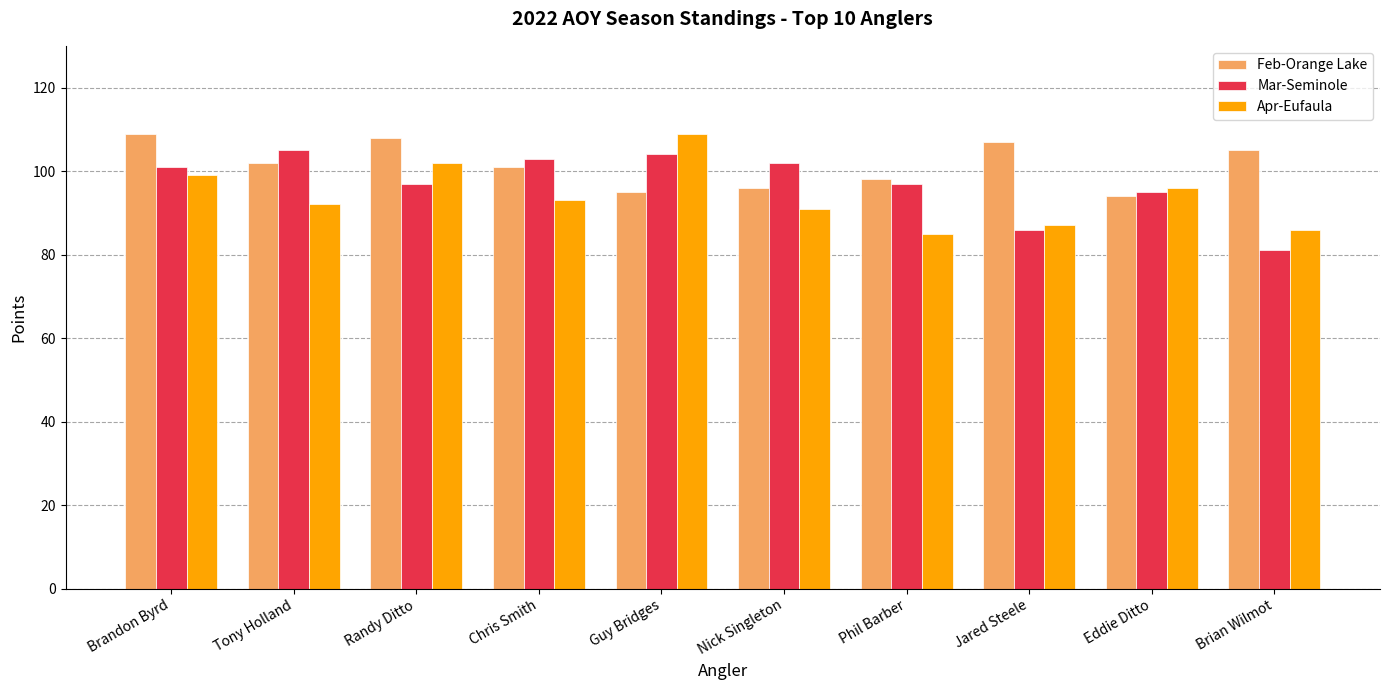

Where does the Feb-Orange Lake series first go above 102?

Brandon Byrd